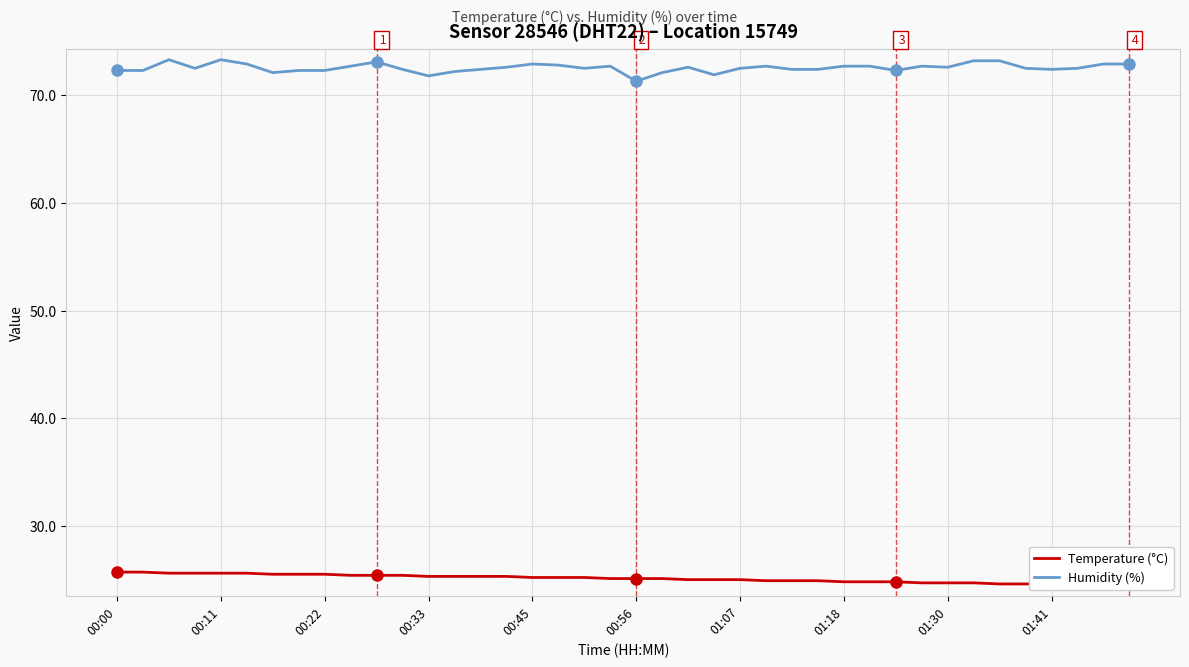

The Humidity (%) series shows 72.7 at 01:18. True or false?

True